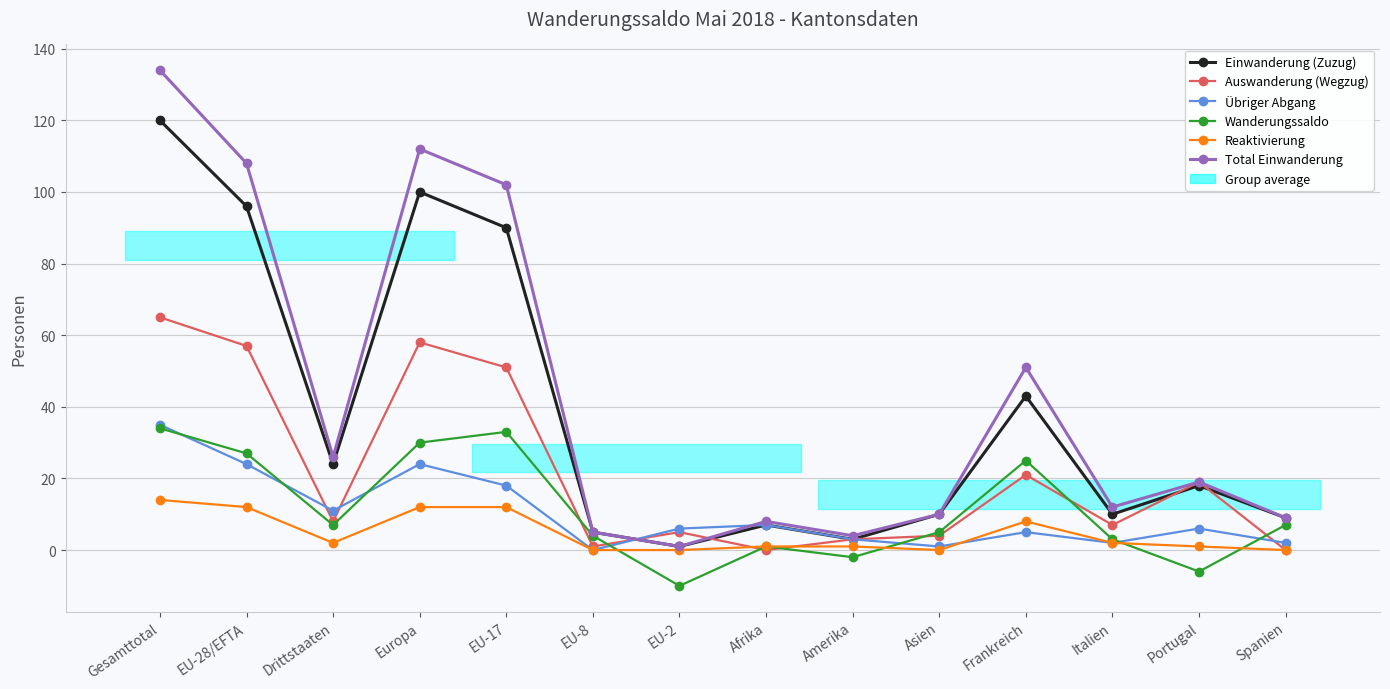

The Wanderungssaldo series shows 3 at Asien. True or false?

False